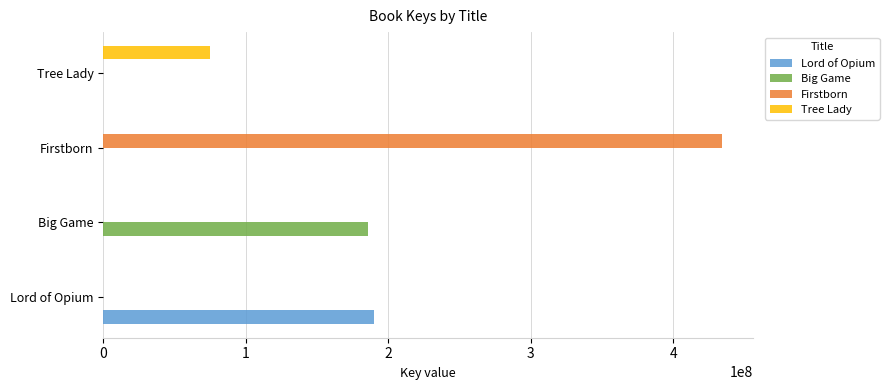

What are all the series names shown in the legend?

Lord of Opium, Big Game, Firstborn, Tree Lady